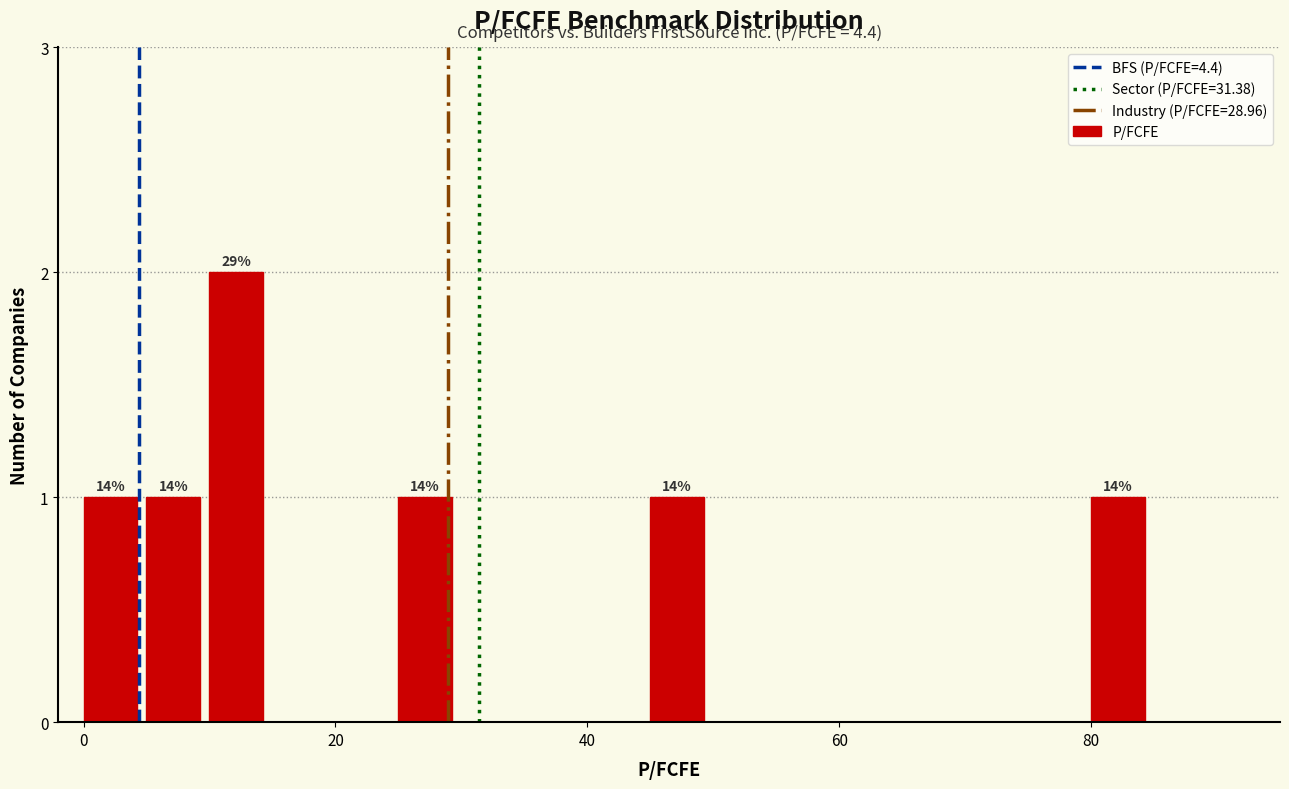

Around what value on the x-axis is the tallest bar? Give the approximate position of its centre, as read against the axis.

12